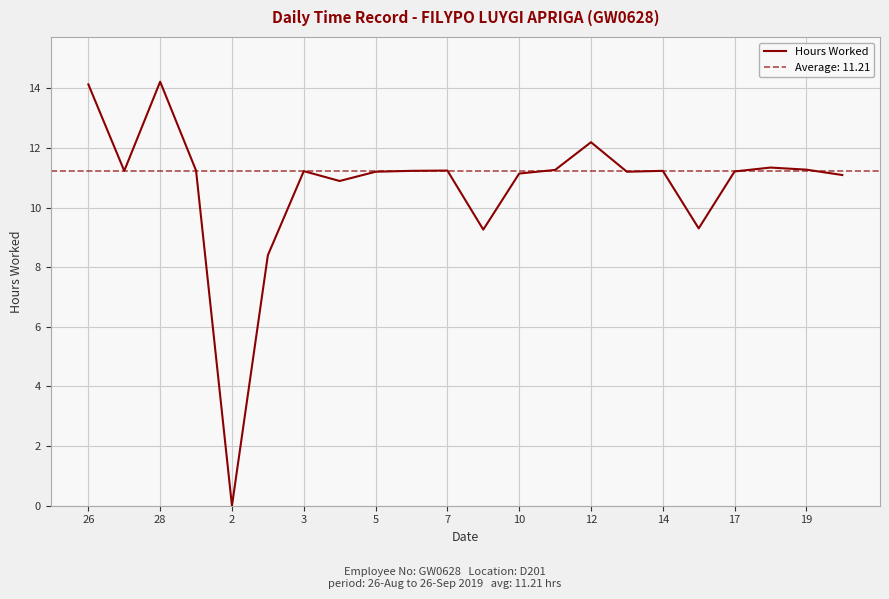

Does the chart have visible grid lines?

Yes